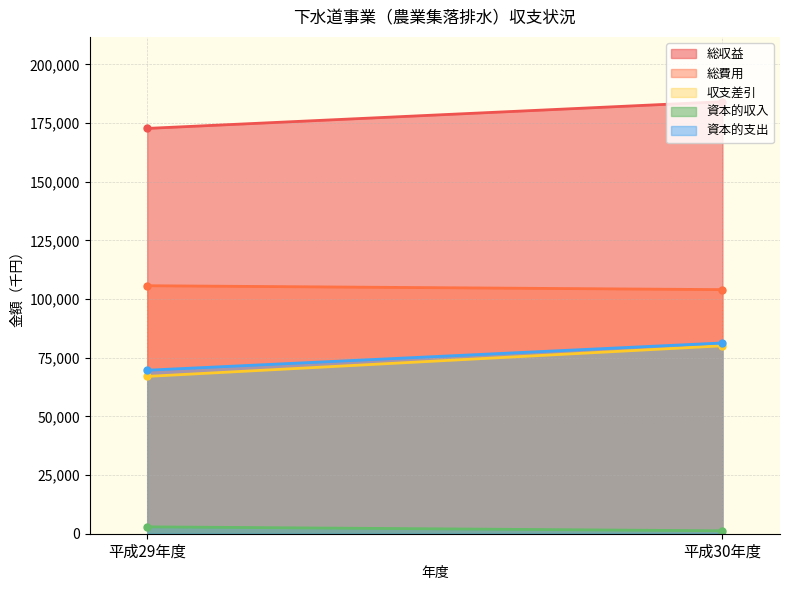

Which label corresponds to the smallest value in the chart?

平成30年度